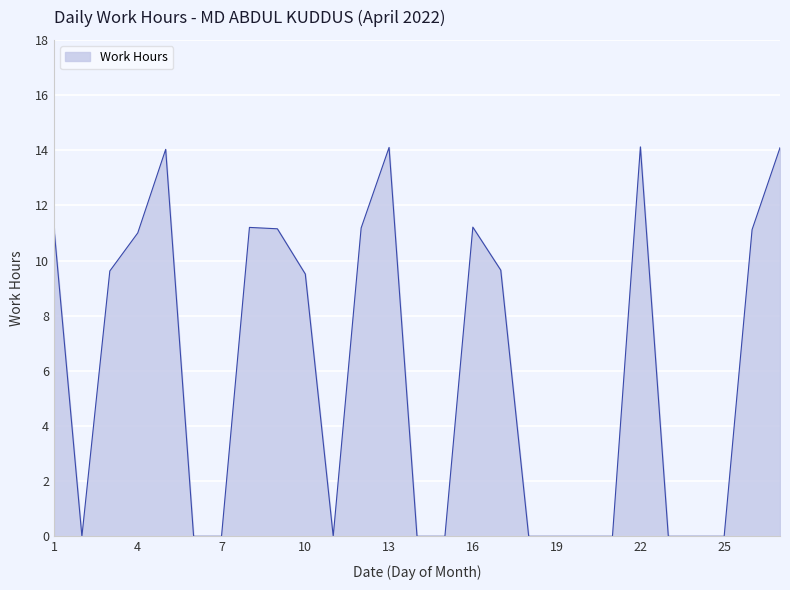

What is the difference between the maximum and minimum values?

14.1